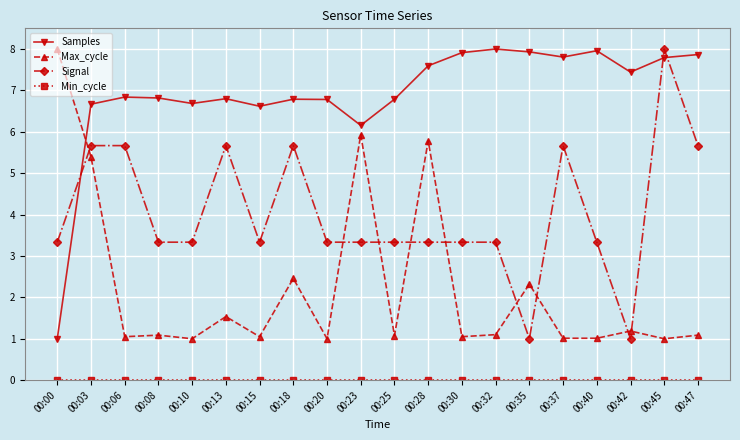

The Samples series shows 6.8 at 00:13. True or false?

True